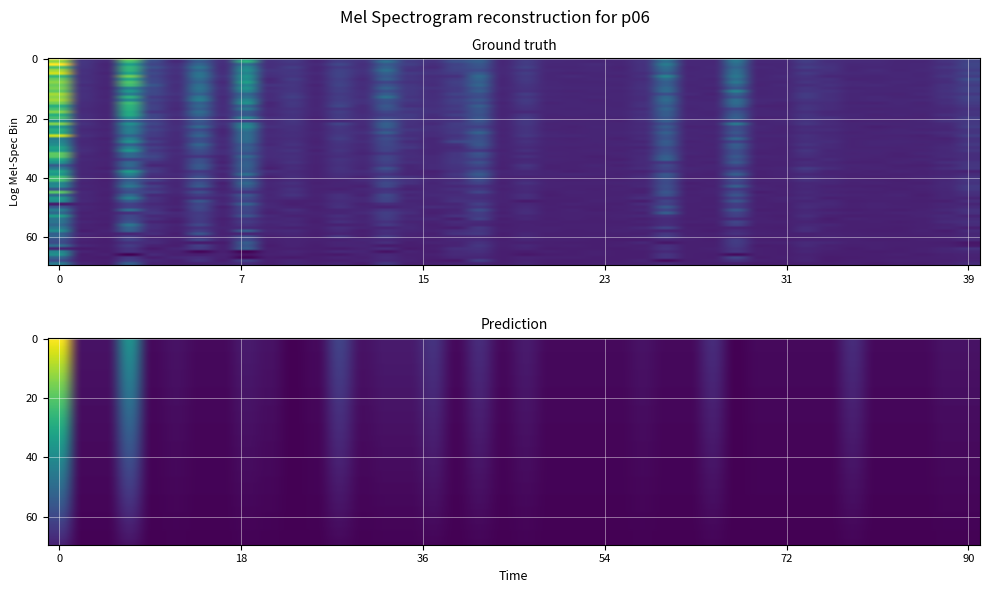

True or false: antal_i_lager has a value of 4.7 at 10.

False